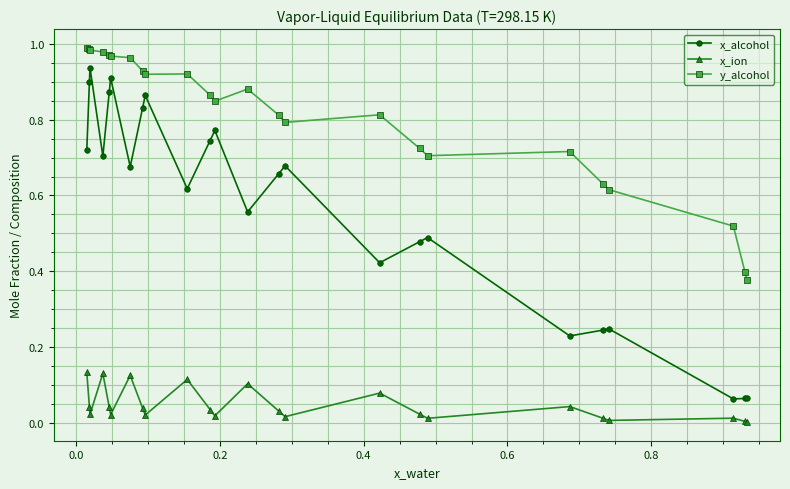

In x_alcohol, how many points are lower than both neighbors (excluding endpoints)?

7